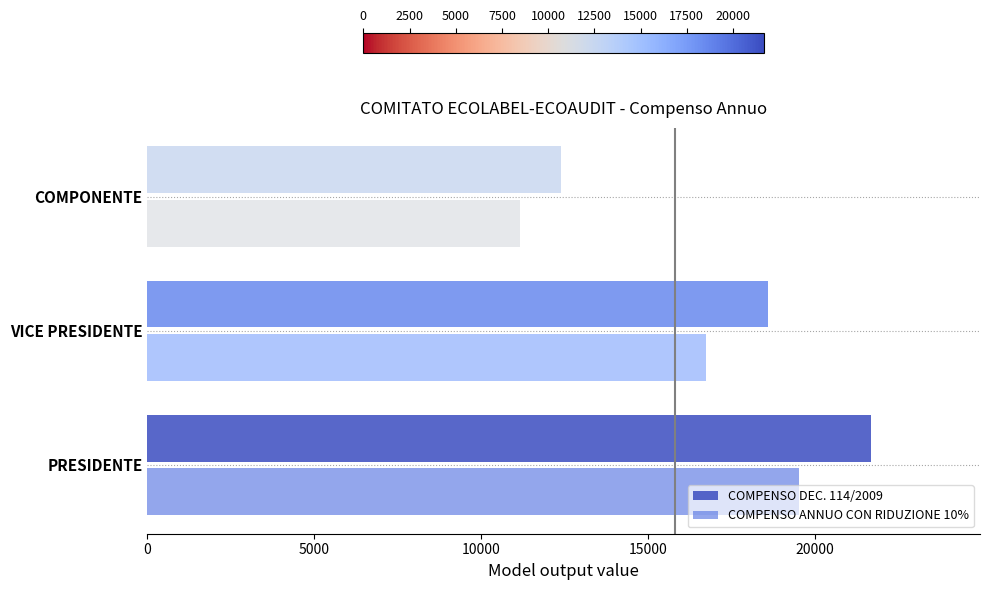

Rank the categories by COMPENSO DEC. 114/2009 value from lowest to highest.

COMPONENTE, VICE PRESIDENTE, PRESIDENTE